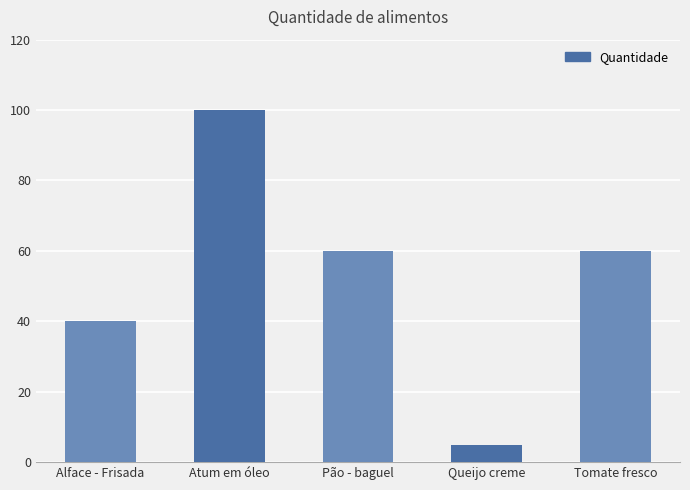

True or false: the data shows 140 at Atum em óleo.

False